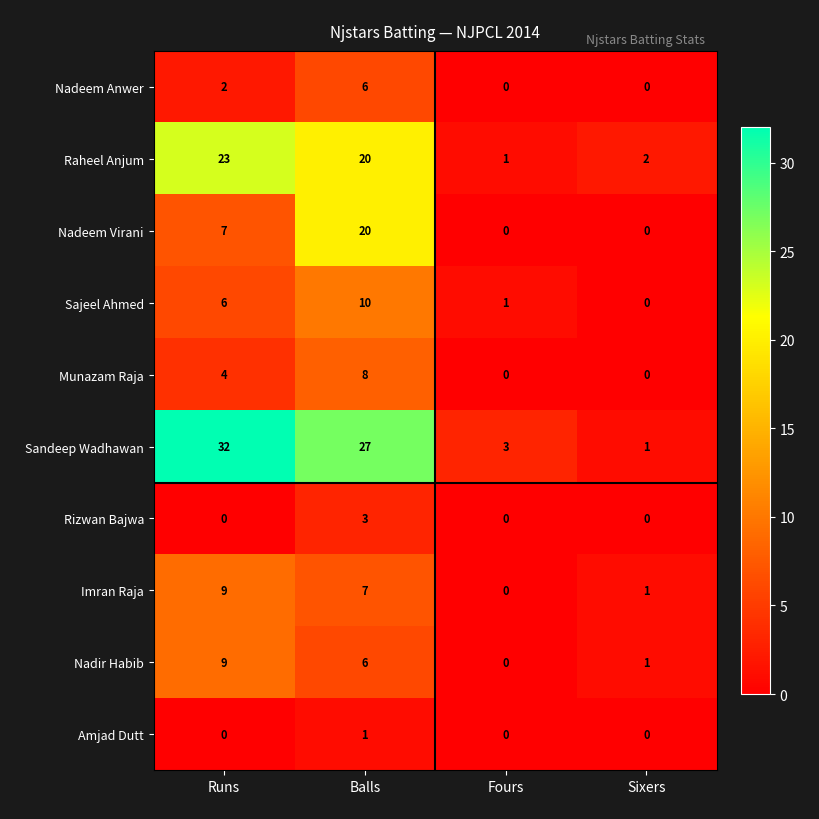

What is the sum of the Rizwan Bajwa values at Balls and Fours?

3